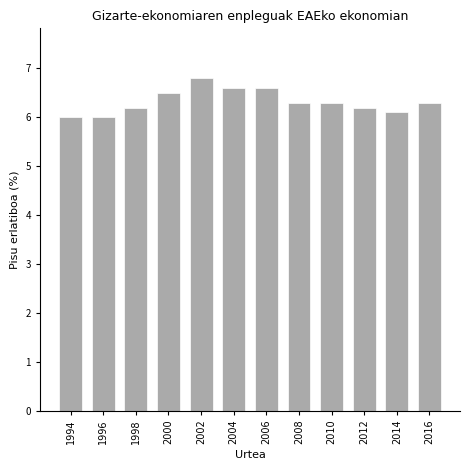

Reading left to right, transcribe all the data shown in this chart.

1994=6.0	1996=6.0	1998=6.2	2000=6.5	2002=6.8	2004=6.6	2006=6.6	2008=6.3	2010=6.3	2012=6.2	2014=6.1	2016=6.3